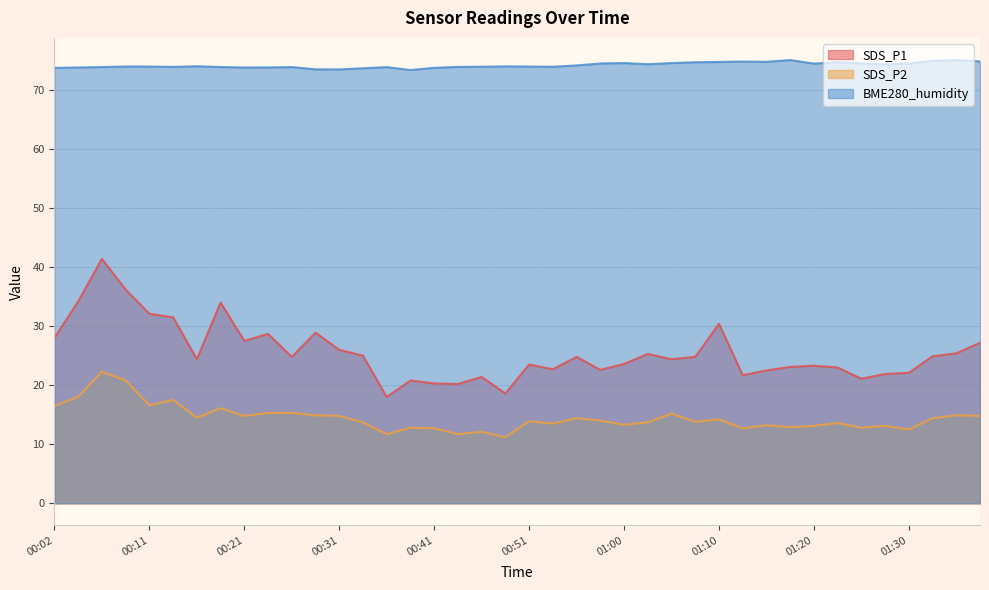

What is the highest value of the SDS_P1 series?

41.4